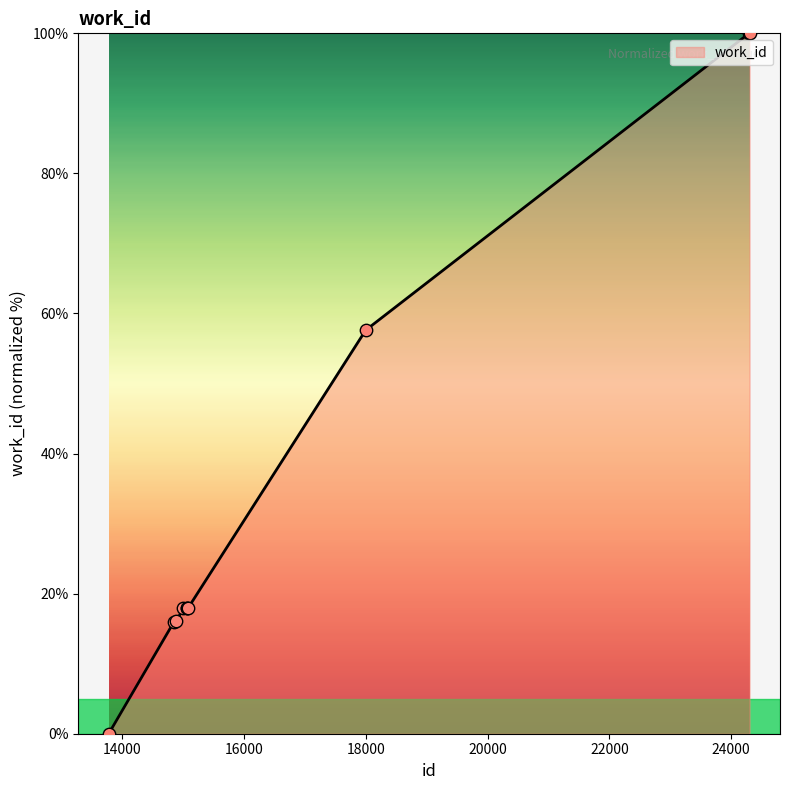

What is the difference between the maximum and minimum values?

100.0